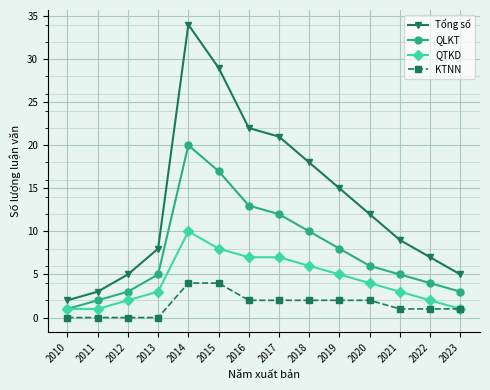

True or false: Tổng số and KTNN cross at least once.

False